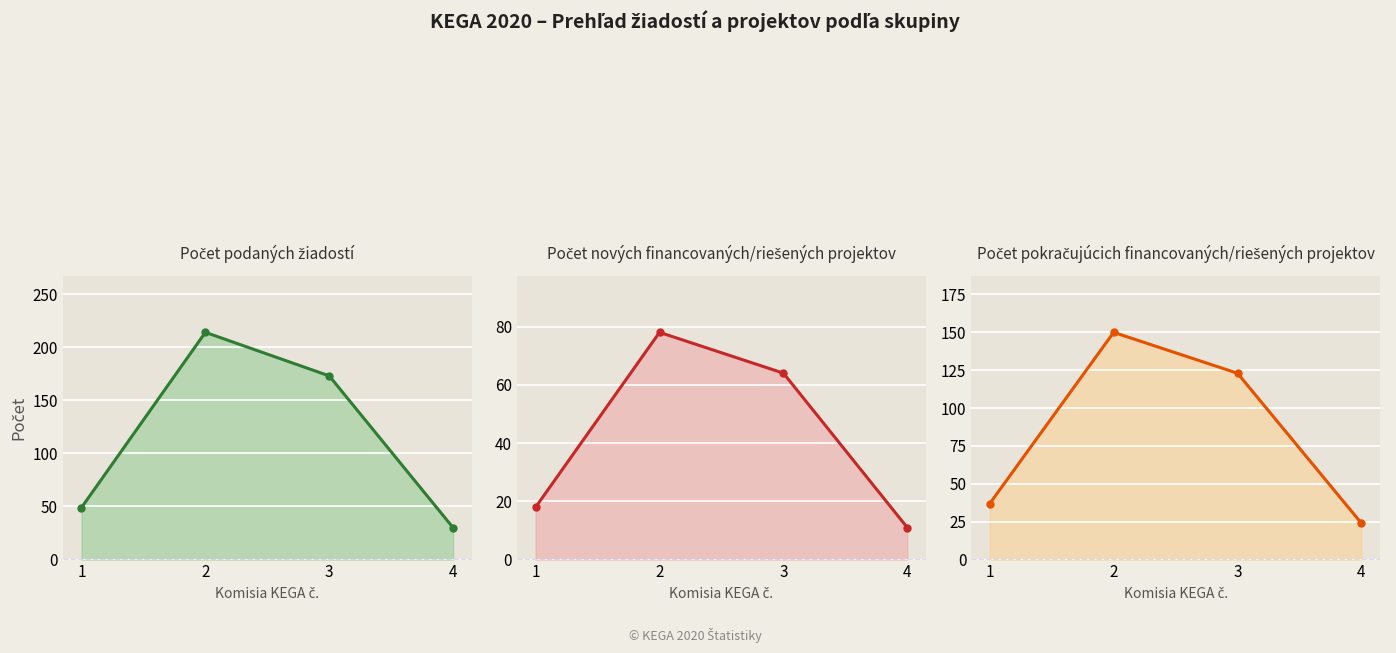

What is the value of the Počet nových financovaných/riešených projektov point at the 2nd from the left?

78